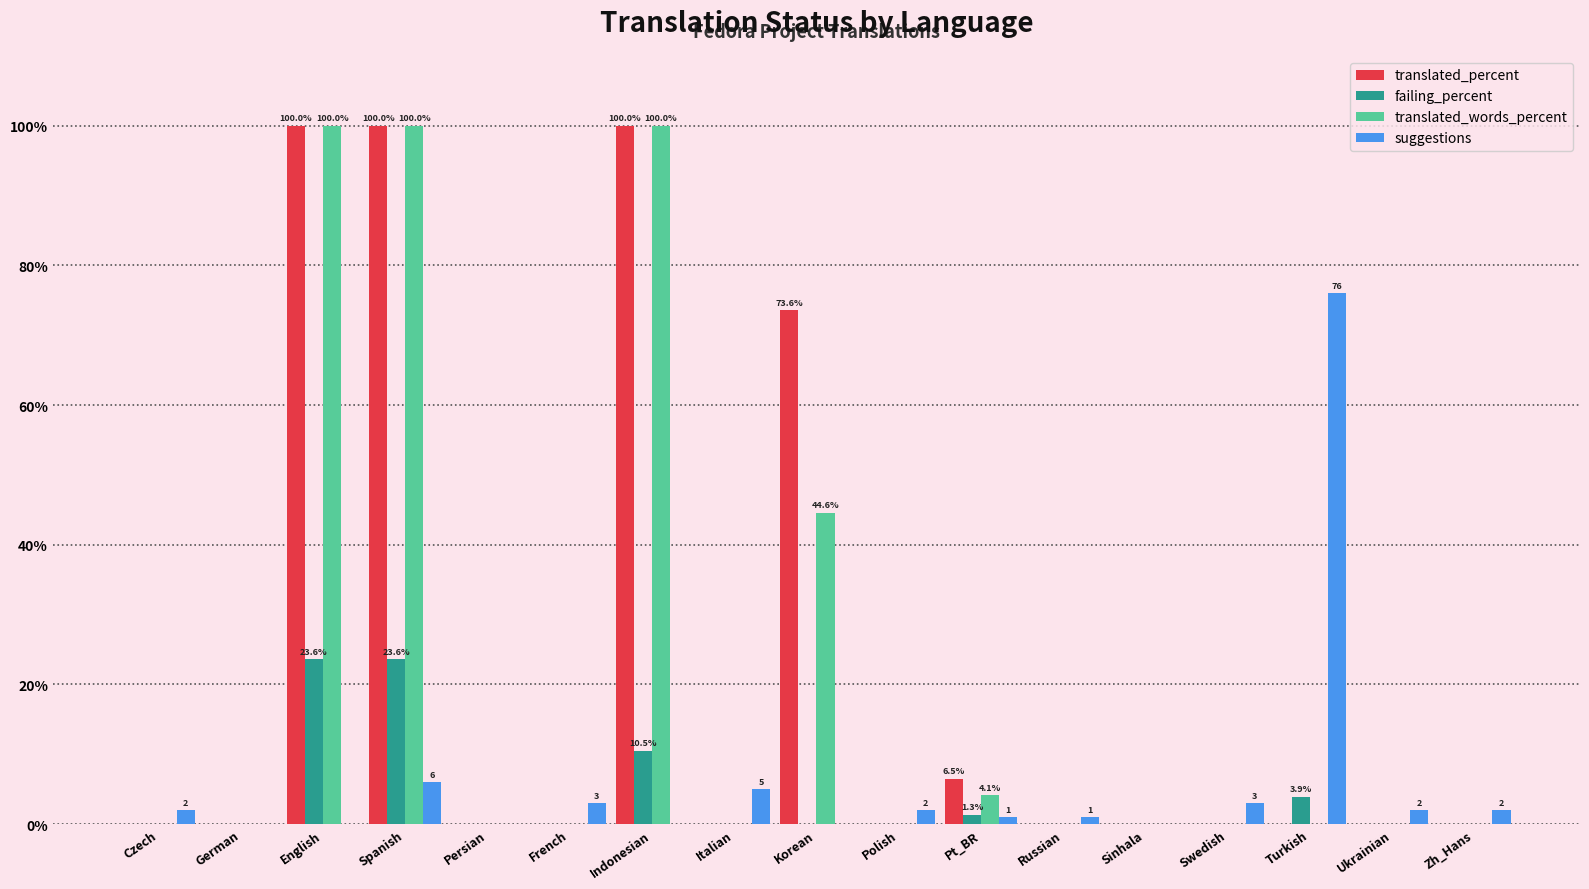

At which category is the sum across all series the highest?

Spanish